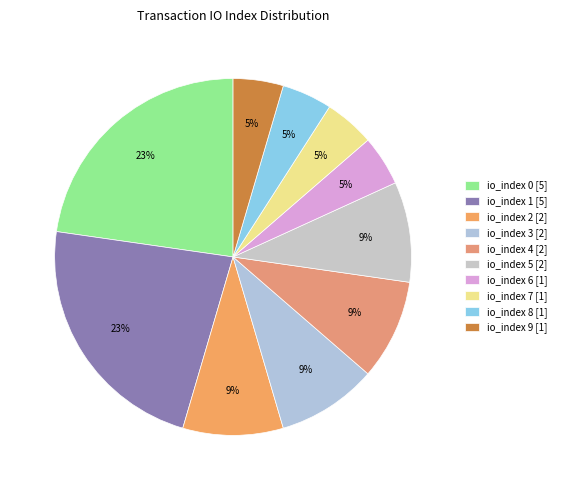

What is the ratio of the value at io_index 2 to the value at io_index 3?

1.0